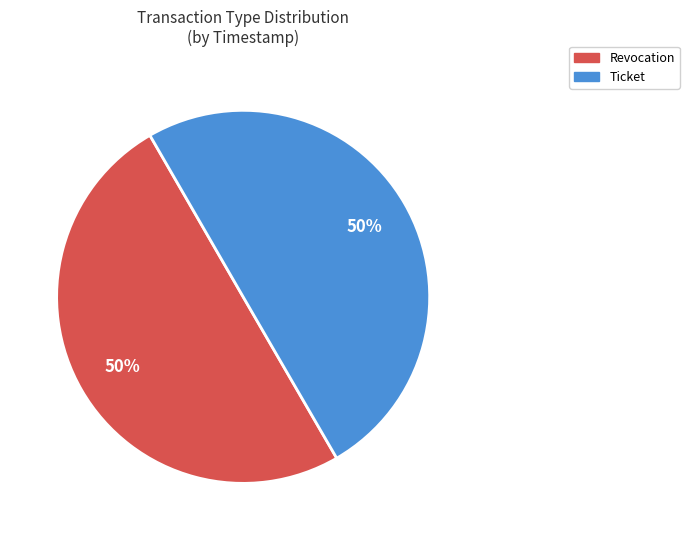

Approximately how many times larger is the value at Revocation compared to Ticket?

1.0